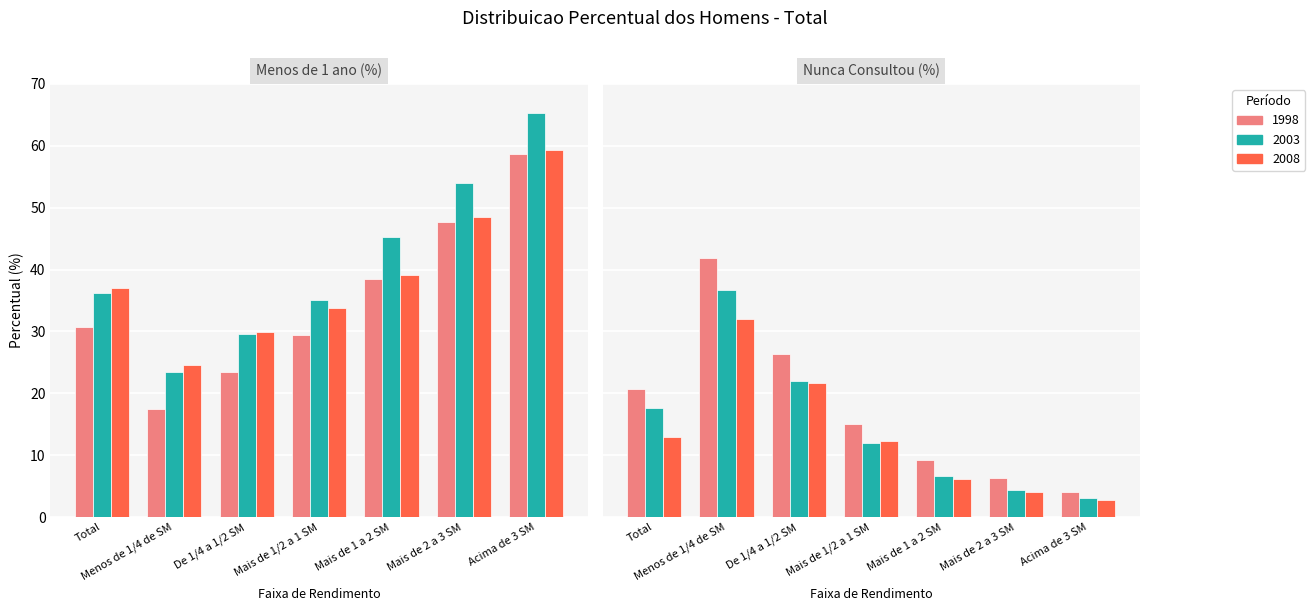

List the labels in order of Nunca consultou (2008) value, largest first.

Menos de 1/4 de SM, De 1/4 a 1/2 SM, Total, Mais de 1/2 a 1 SM, Mais de 1 a 2 SM, Mais de 2 a 3 SM, Acima de 3 SM